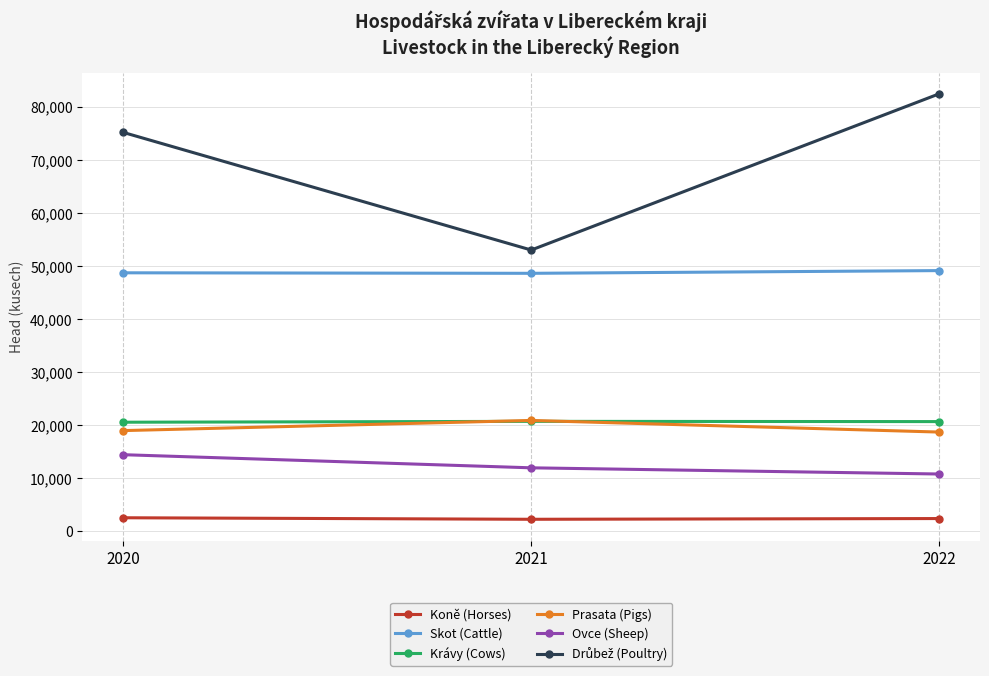

What is the value of the Skot (Cattle) point at the 2nd from the left?

48633